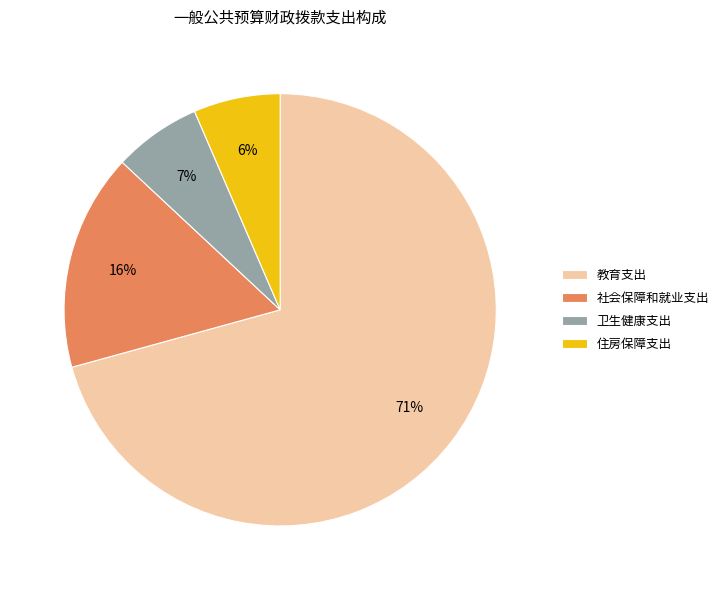

Which slice is the largest?

教育支出